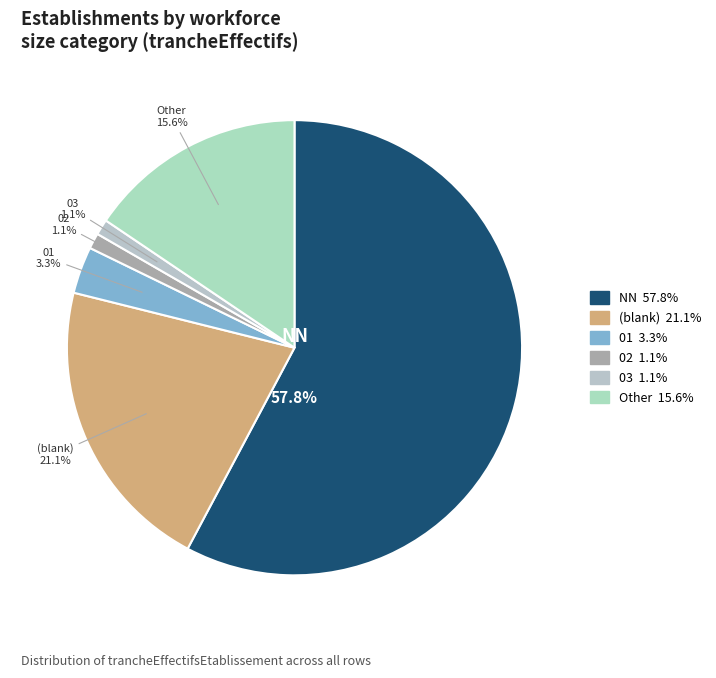

What percentage is the NN slice, to the nearest percent?

58%